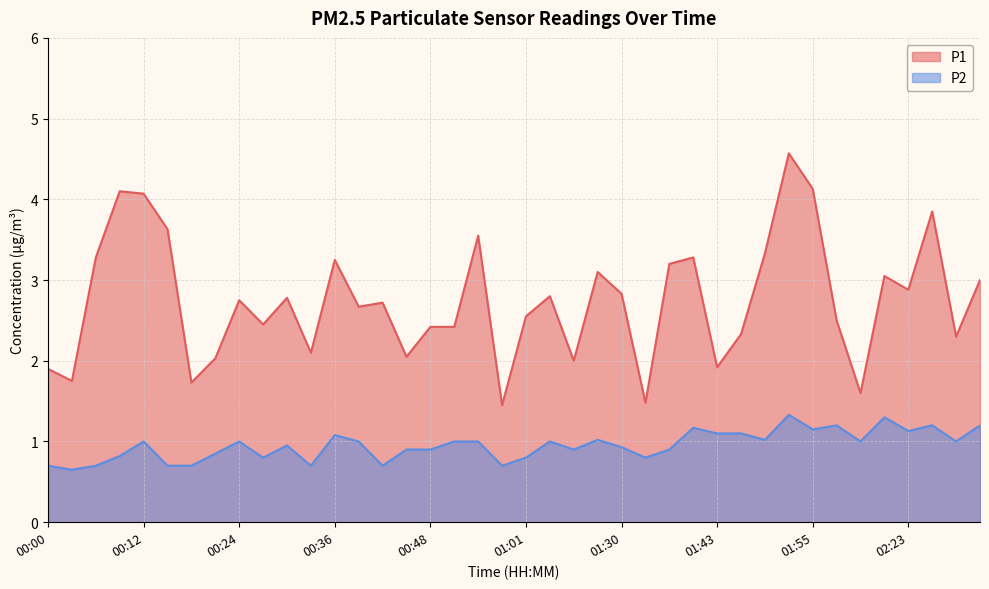

At which label does P1 first exceed 2?

00:06